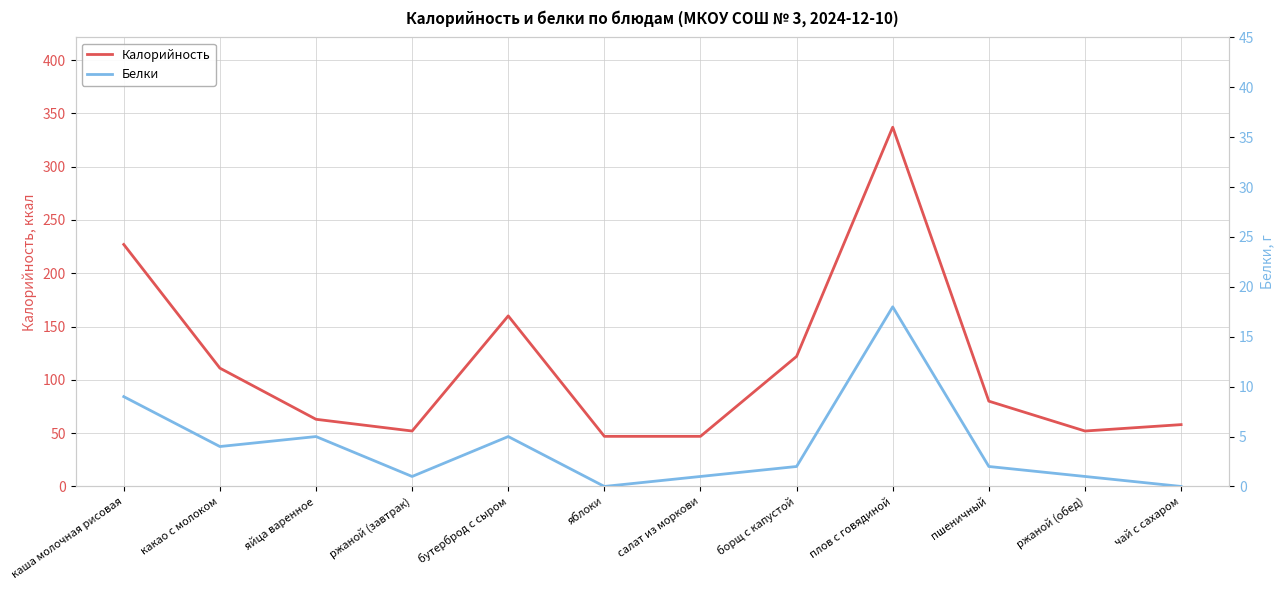

How many interior local peaks does the Калорийность series have?

2